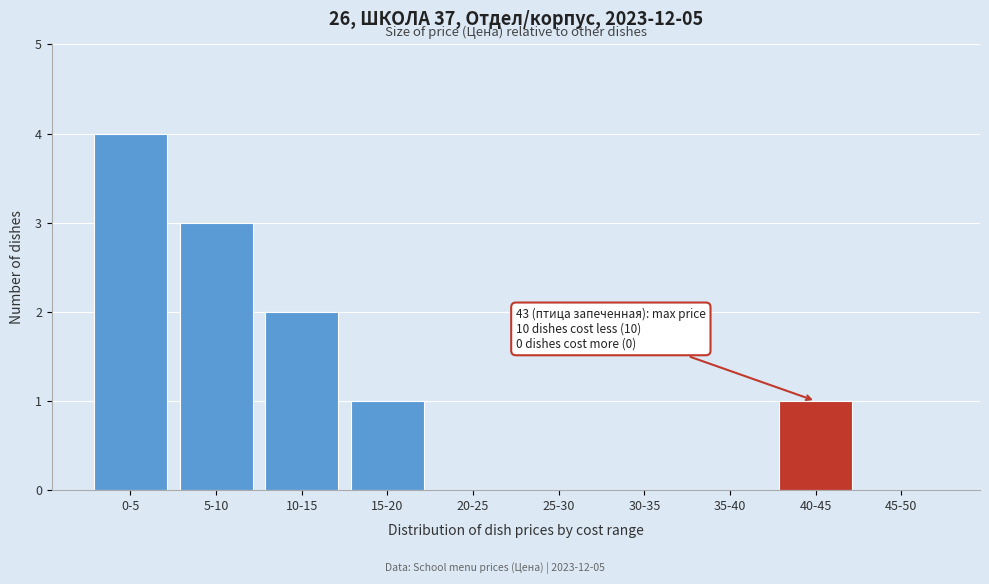

Reading left to right, list all the values displayed in this chart.

0-5=4	5-10=3	10-15=2	15-20=1	20-25=0	25-30=0	30-35=0	35-40=0	40-45=1	45-50=0